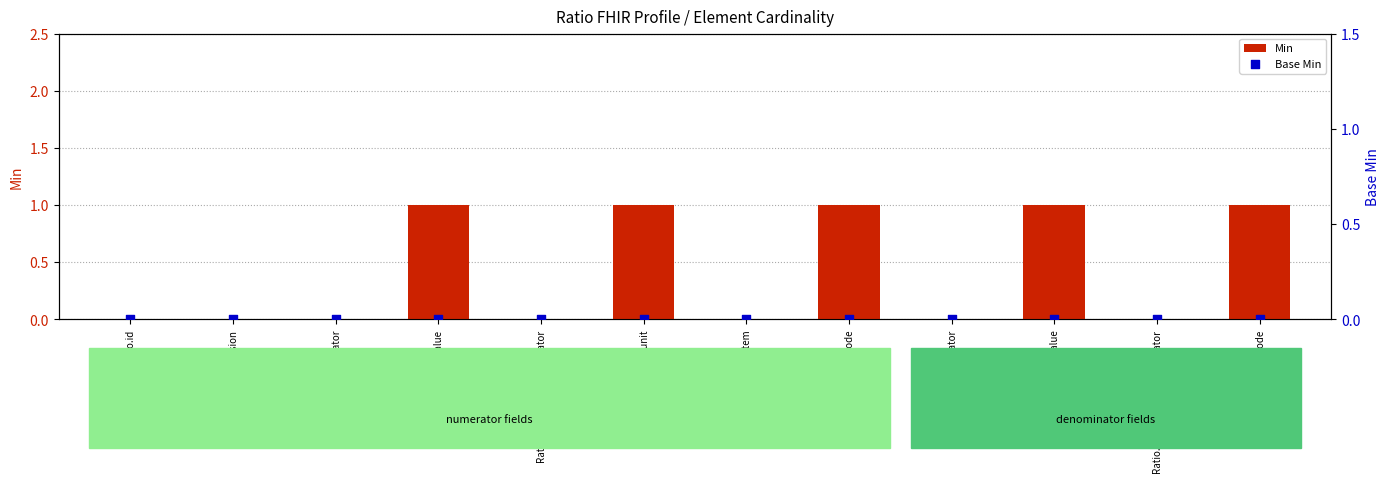

At which category is the sum across all series the highest?

Ratio.numerator.value